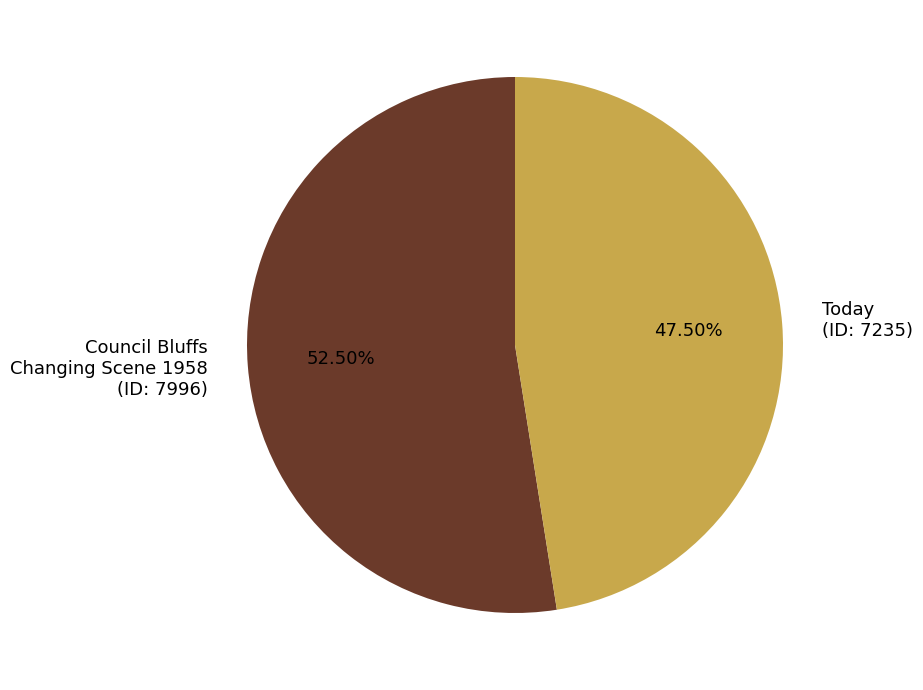

Count the number of slices in the pie.

2